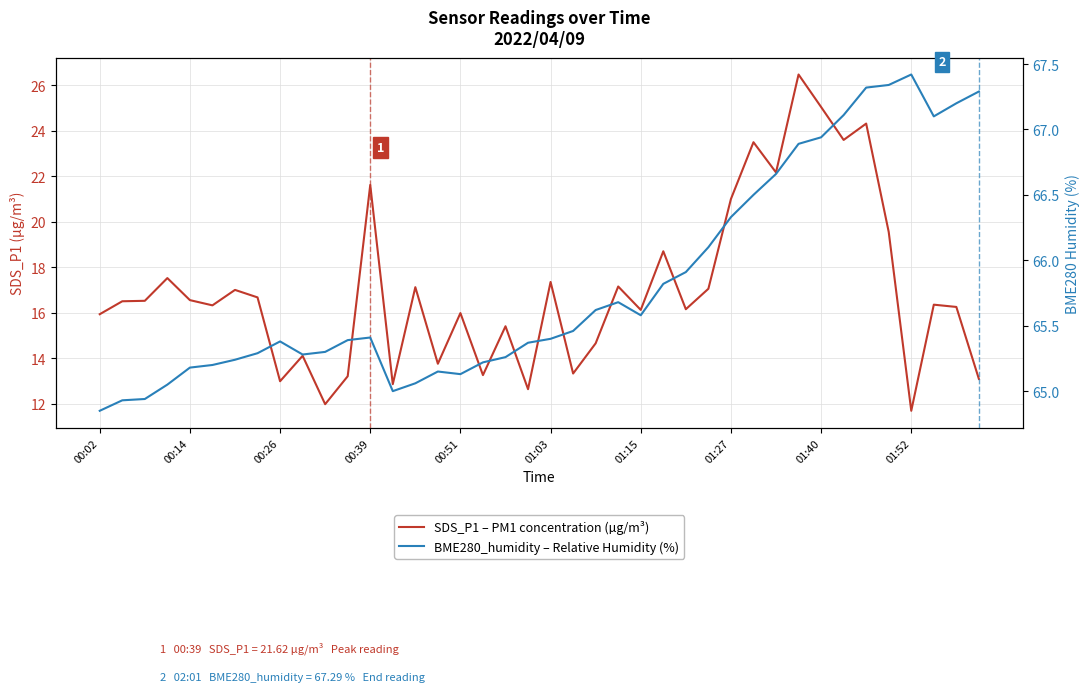

True or false: SDS_P1 – PM1 concentration (µg/m³) and BME280_humidity – Relative Humidity (%) cross at least once.

False